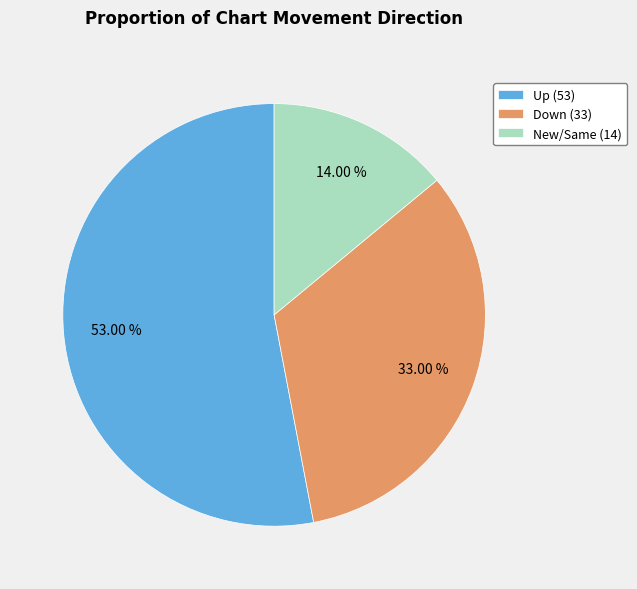

What is the ratio of the value at New/Same (14) to the value at Down (33)?

0.4